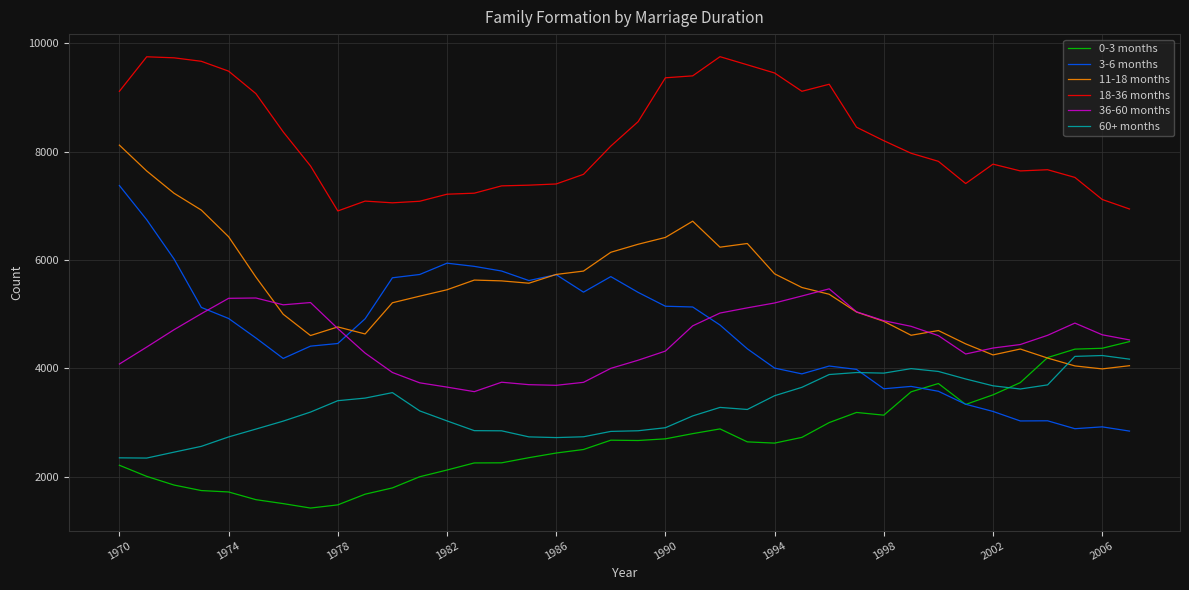

How many times do 60+ months and 0-3 months cross each other?

1